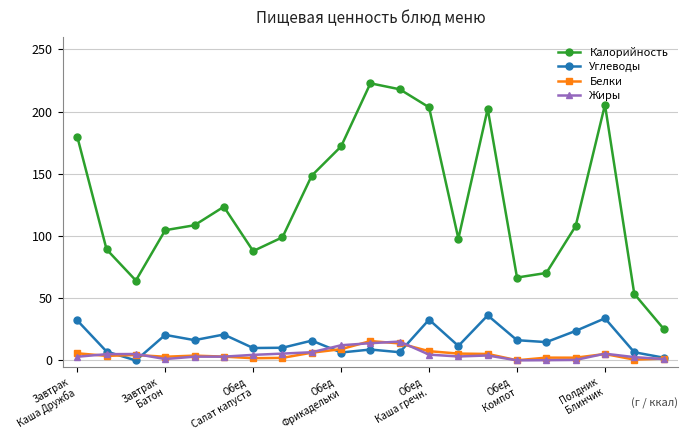

Which series has the widest spread of values?

Калорийность